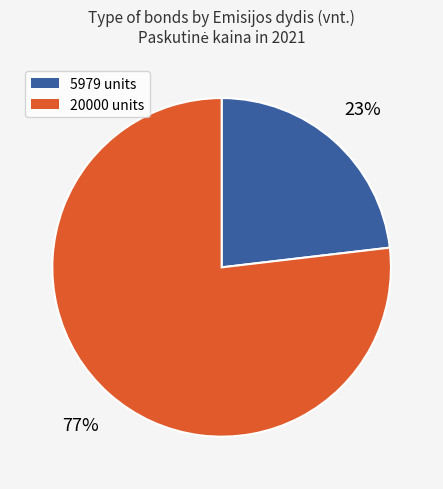

What is the ratio of the value at 5979 to the value at 20000?

0.3